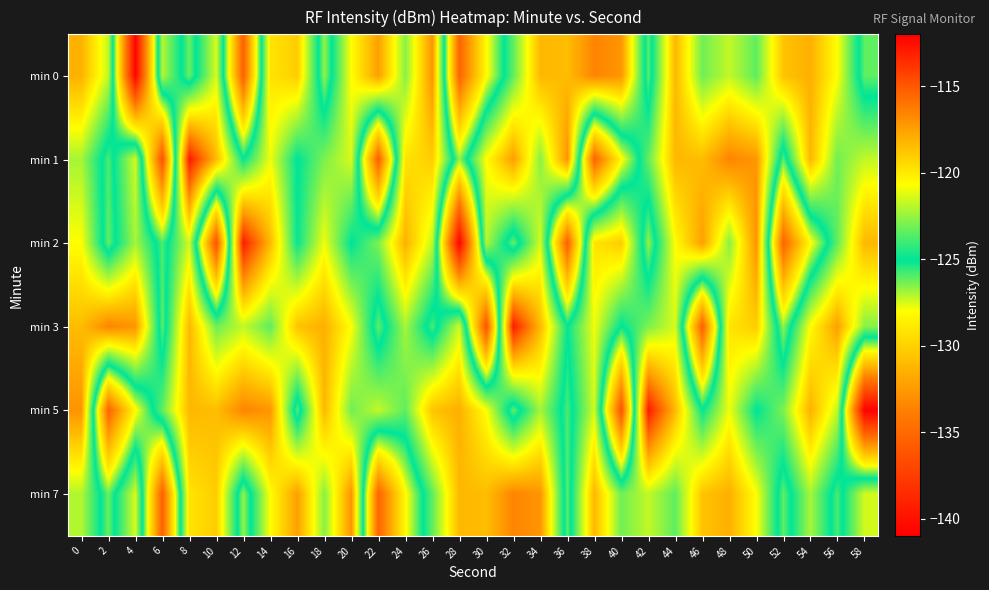

What is the greatest value displayed?

-113.0